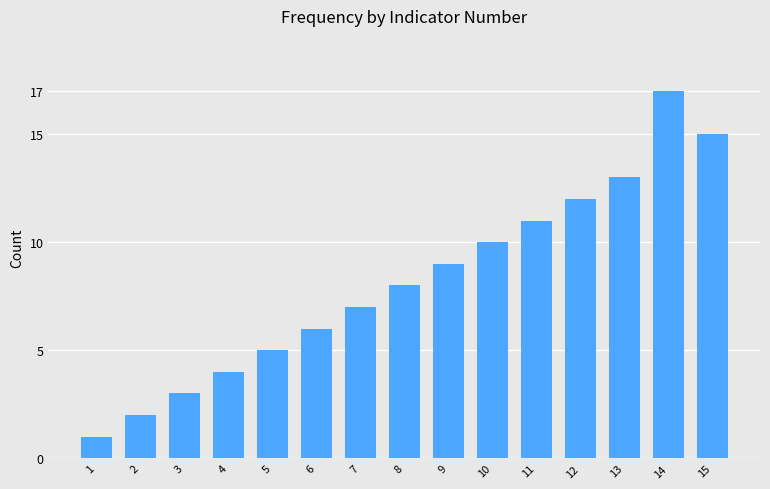

The value at 14 is 29. True or false?

False